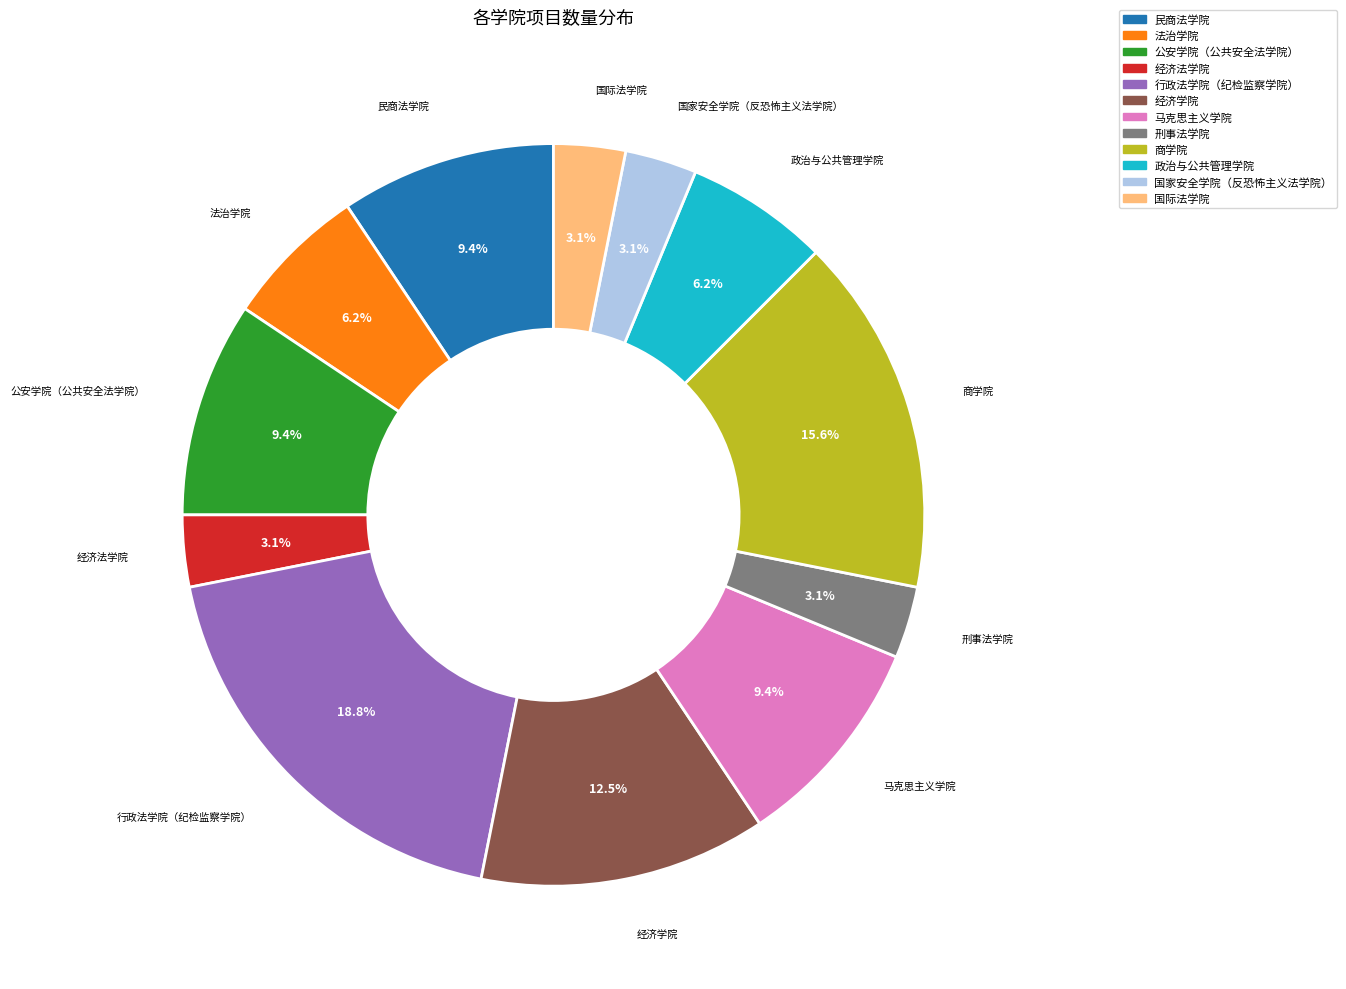

To the nearest percent, what is the difference between the 法治学院 and 国家安全学院（反恐怖主义法学院） slice percentages?

3%